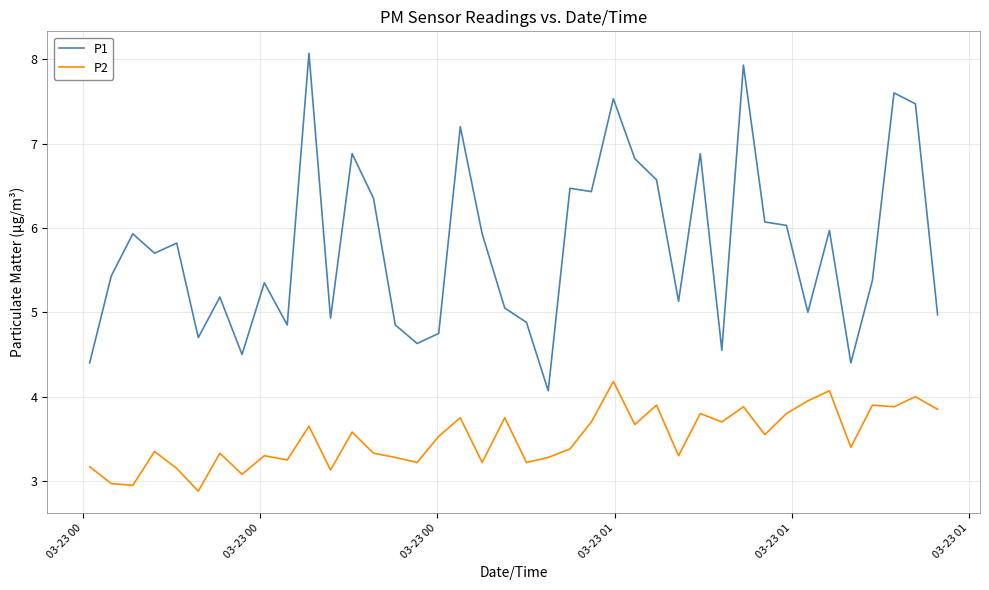

Rank the series by their average value, from highest to lowest.

P1, P2